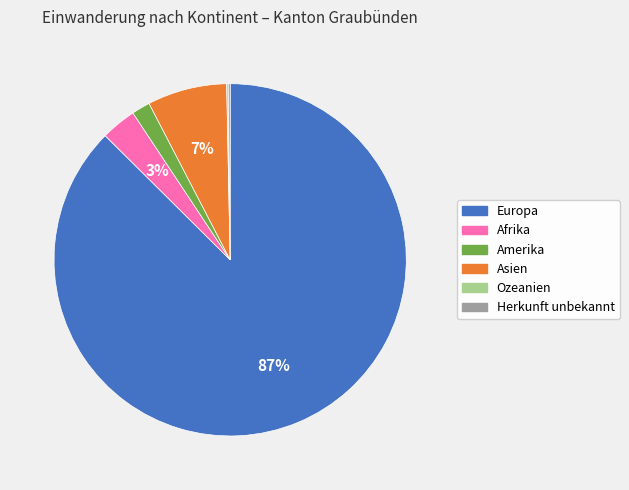

What percentage is the Afrika slice, to the nearest percent?

3%